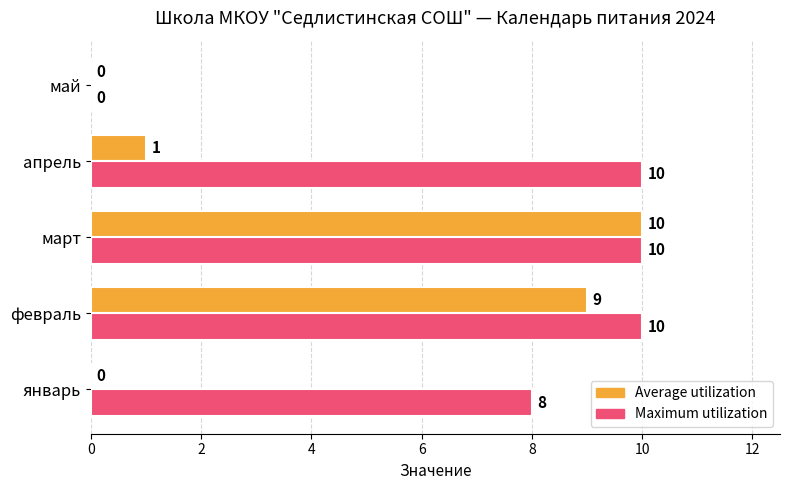

How many Maximum utilization values are between 8 and 10?

4